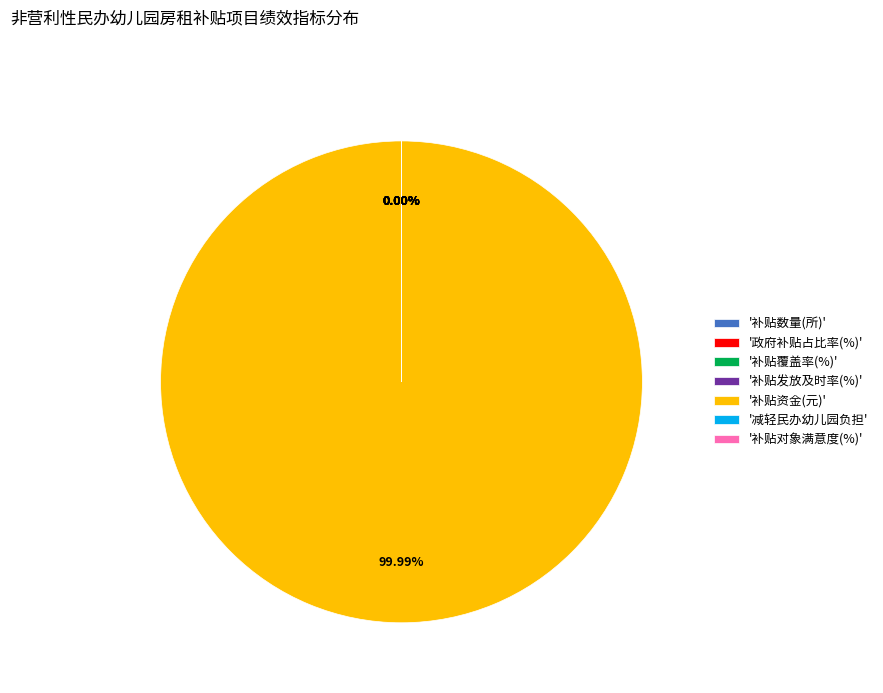

The 补贴对象满意度(%) slice represents 0% of the pie. True or false?

True